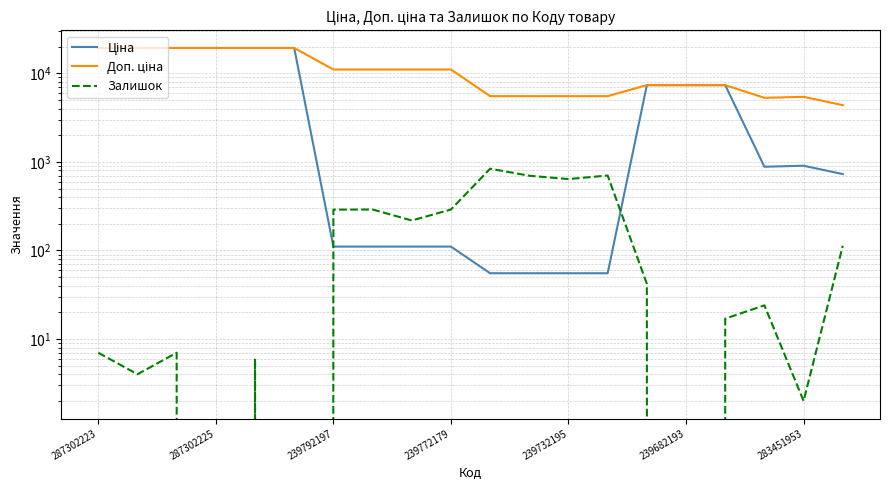

How many values in Залишок are above zero?

17